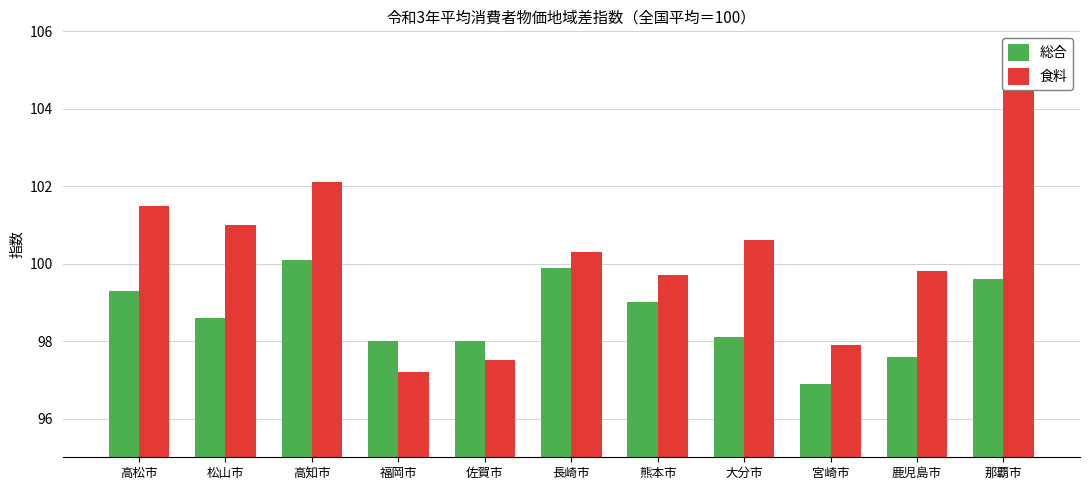

Reading left to right, extract all data points from this chart.

総合: 高松市=99.3	松山市=98.6	高知市=100.1	福岡市=98.0	佐賀市=98.0	長崎市=99.9	熊本市=99.0	大分市=98.1	宮崎市=96.9	鹿児島市=97.6	那覇市=99.6
食料: 高松市=101.5	松山市=101.0	高知市=102.1	福岡市=97.2	佐賀市=97.5	長崎市=100.3	熊本市=99.7	大分市=100.6	宮崎市=97.9	鹿児島市=99.8	那覇市=104.9